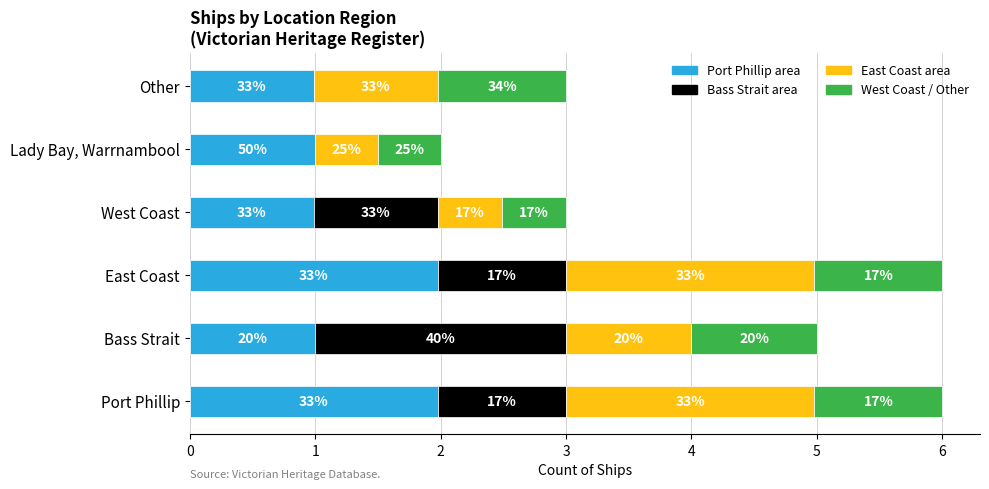

Reading right to left, transcribe all the data shown in this chart.

3	2	3	6	5	6